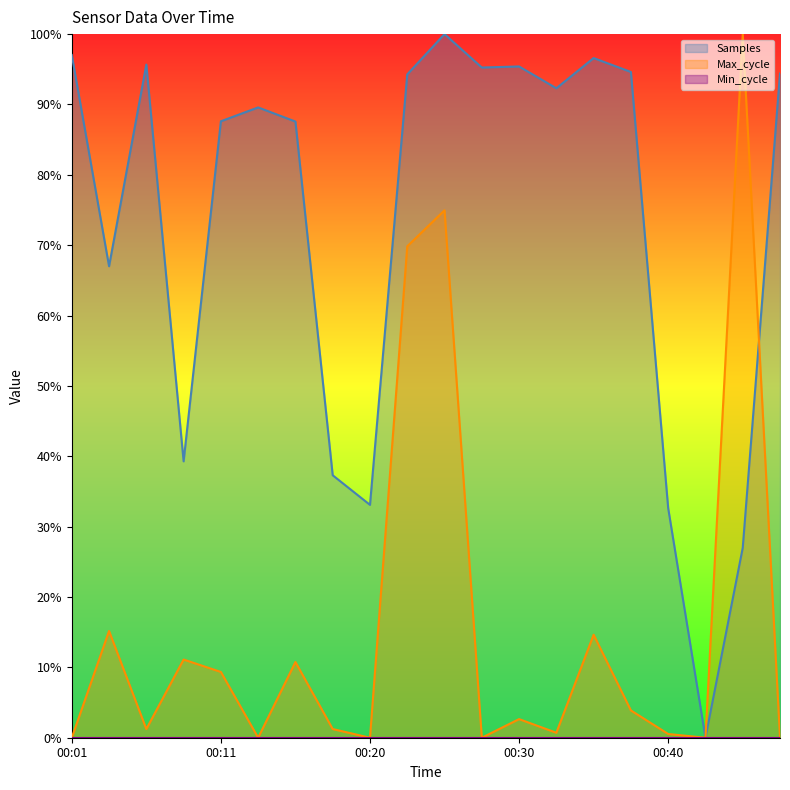

List the series in order of their overall mean, highest first.

Samples, Max_cycle